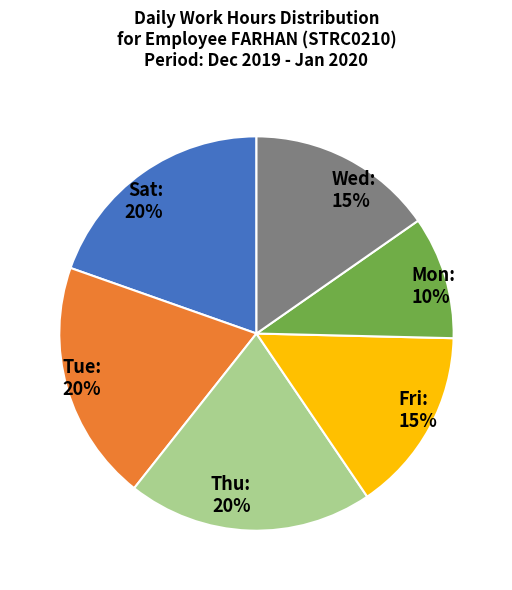

To the nearest percent, what portion does Tue represent?

20%